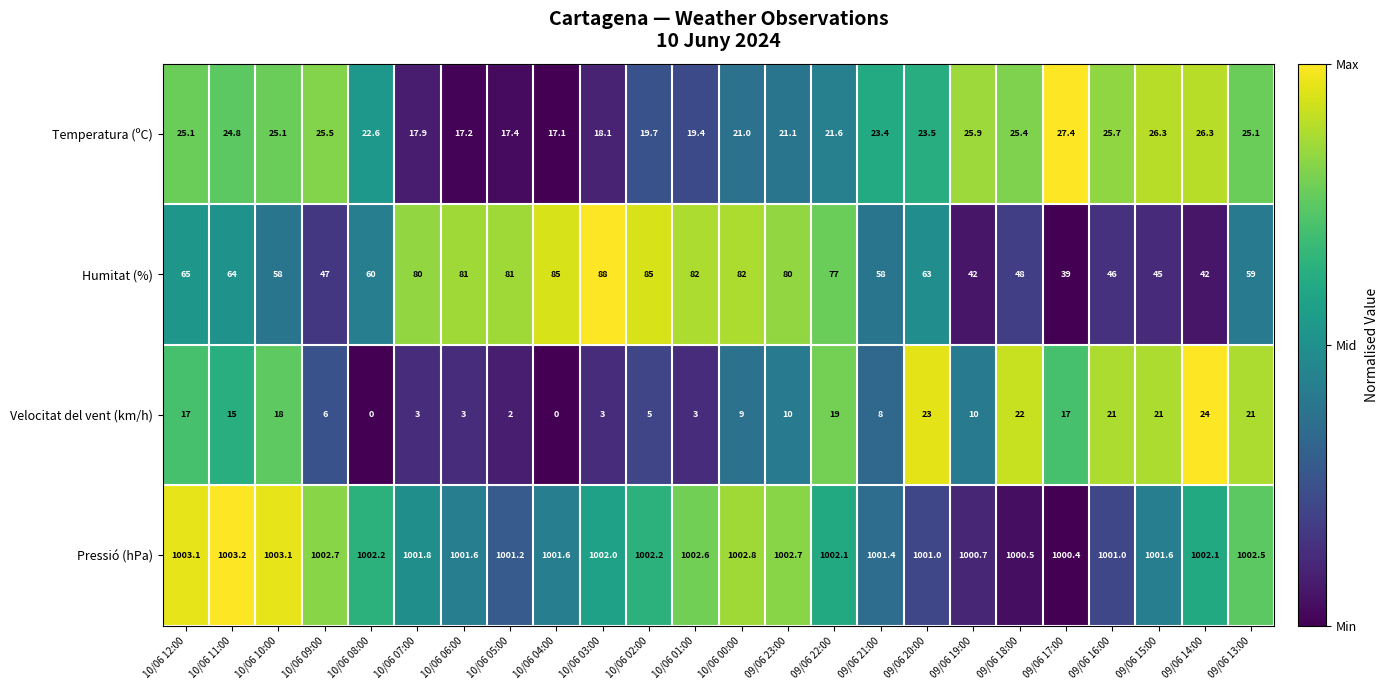

How many data points in Humitat (%) are less than 64?

12